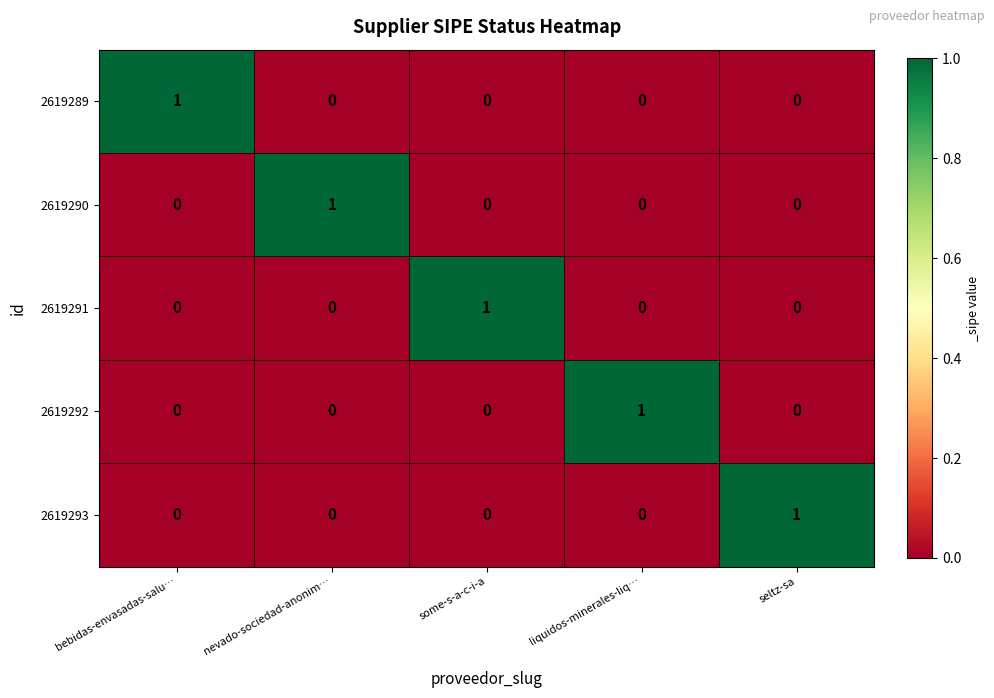

How many data points does each series have?

5